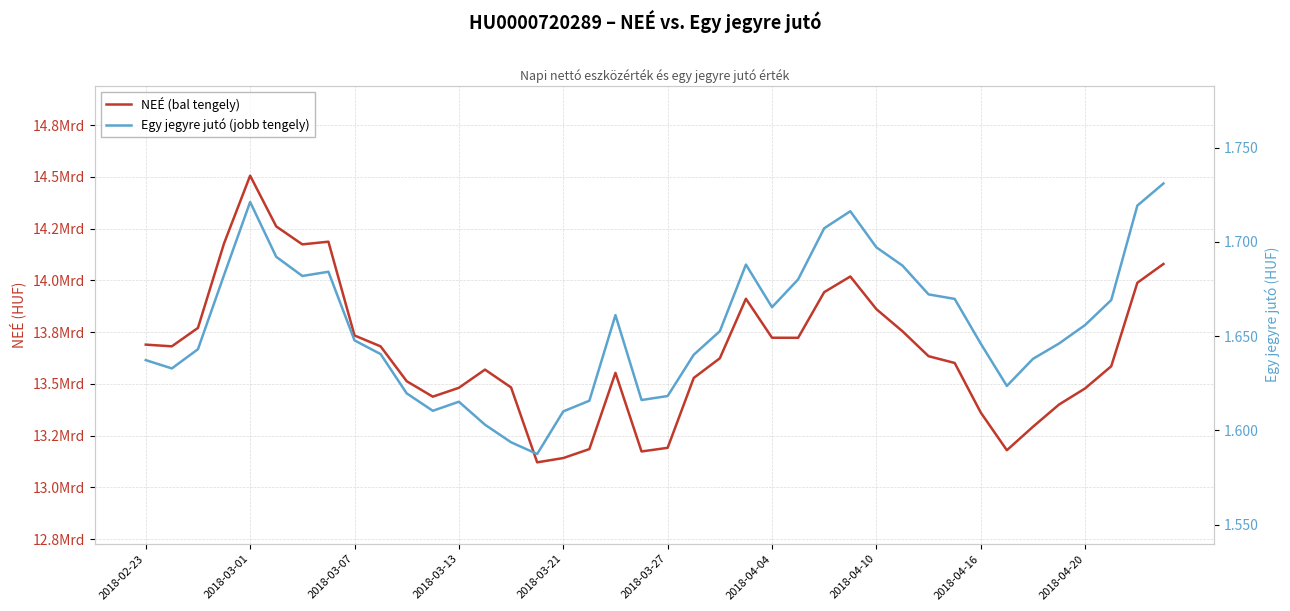

List the series in order of their overall mean, highest first.

NEÉ (bal tengely), Egy jegyre jutó (jobb tengely)